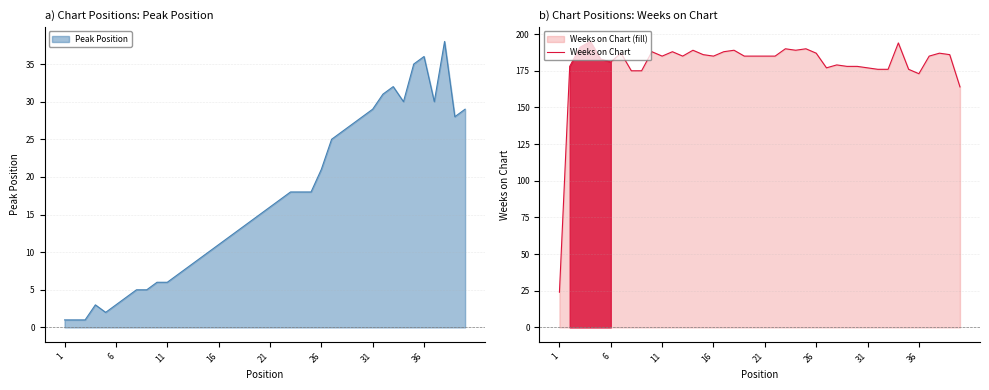

What is the minimum value for Weeks on Chart?

24